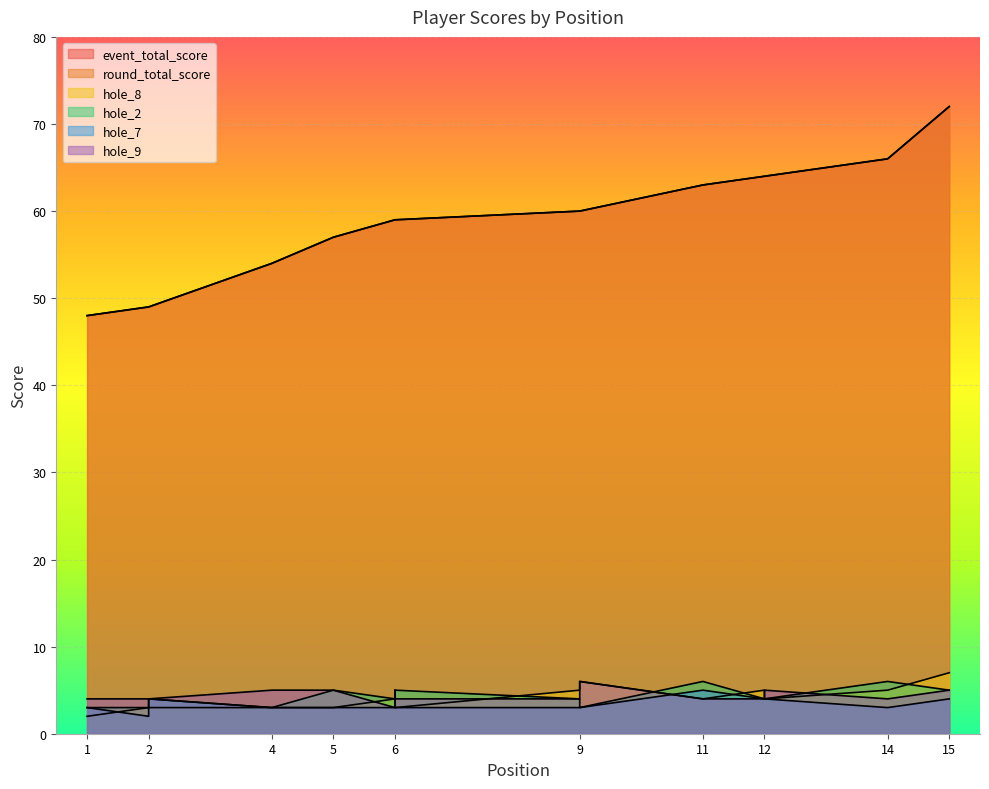

In hole_7, how many points are higher than both neighbors (excluding endpoints)?

2